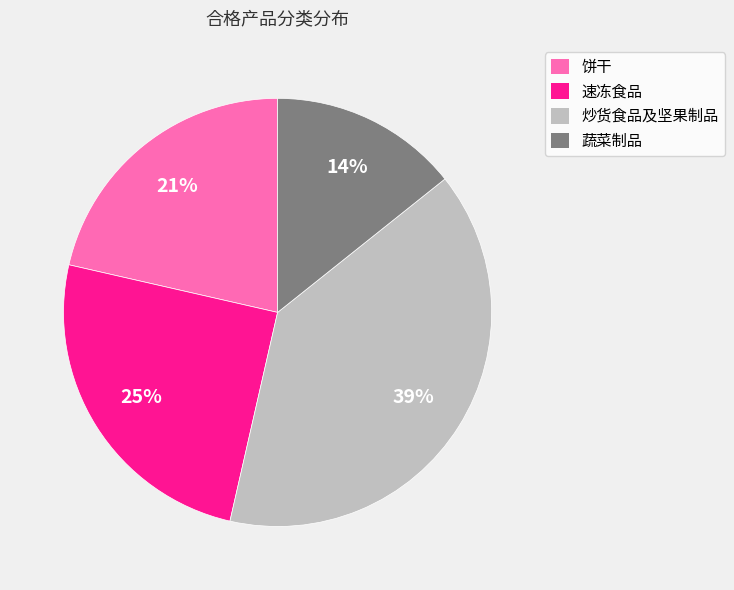

True or false: 速冻食品 accounts for 25% of the total.

True